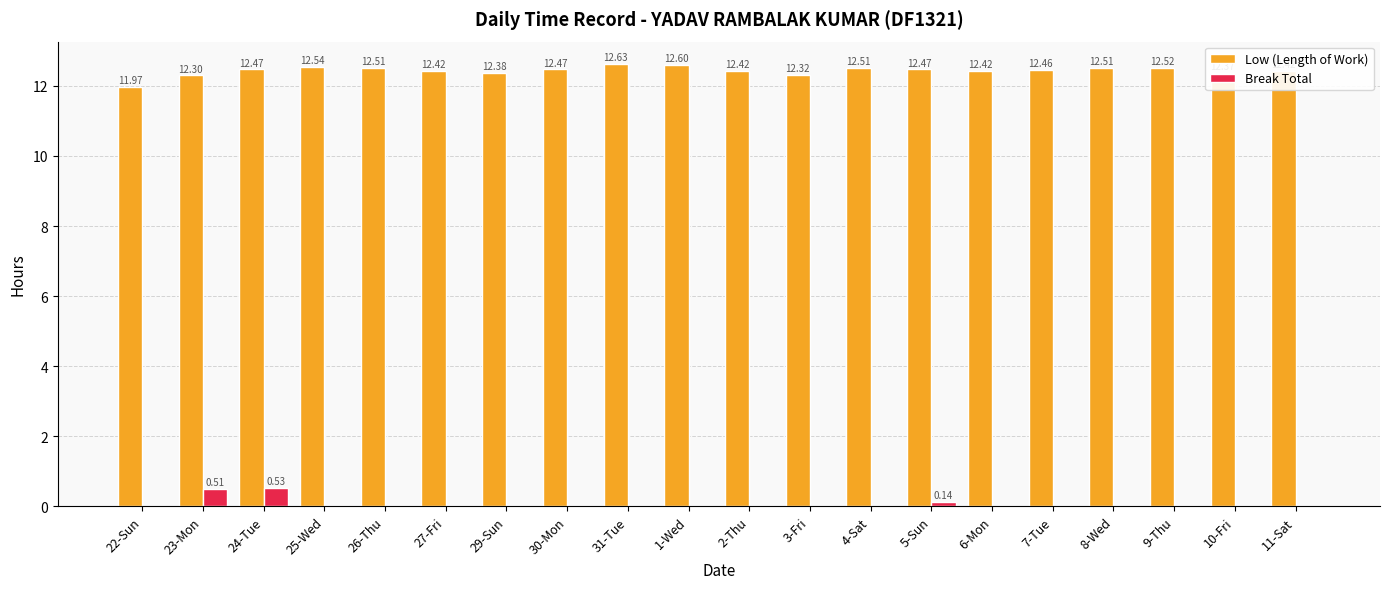

Read the Low (Length of Work) value at 27-Fri.

12.4